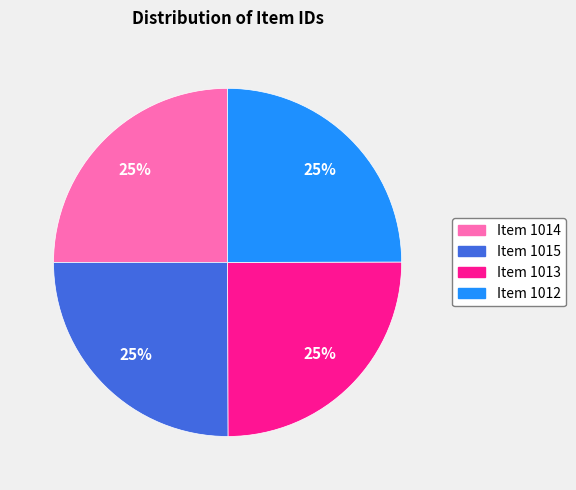

Approximately how many times larger is the value at Item 1013 compared to Item 1015?

1.0